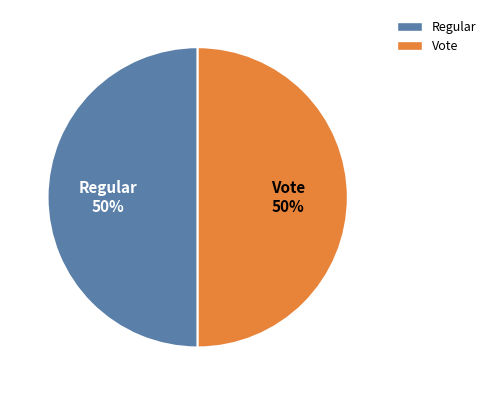

The Regular slice represents 50% of the pie. True or false?

True